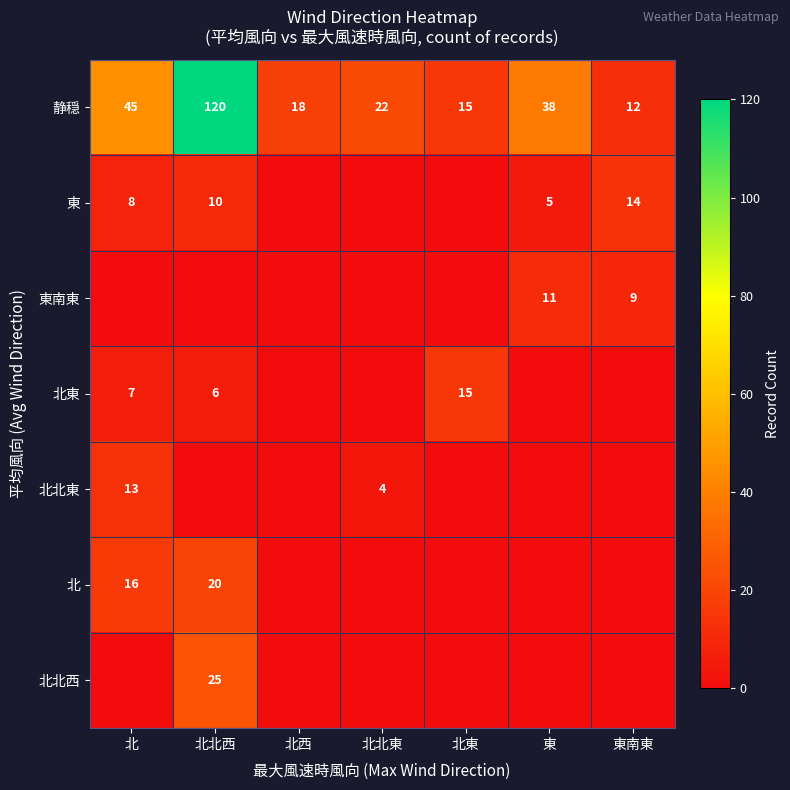

What is the sum of all 静穏 values?

270